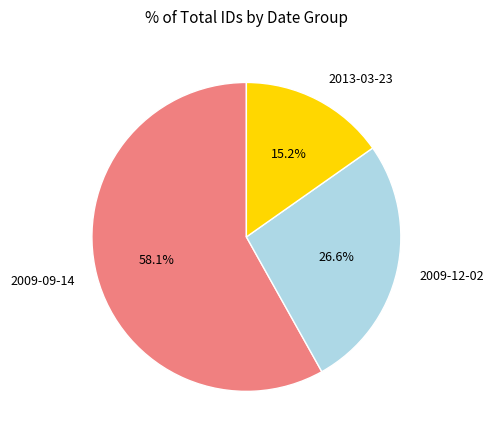

Which slice is the smallest?

2013-03-23